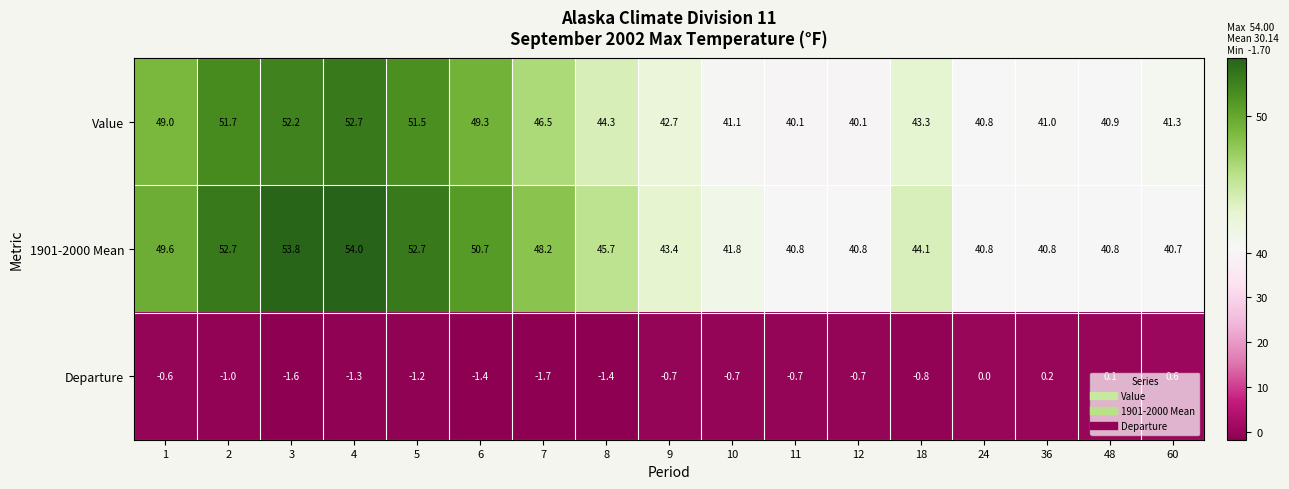

Between 6 and 18, which series saw the biggest shift?

1901-2000 Mean